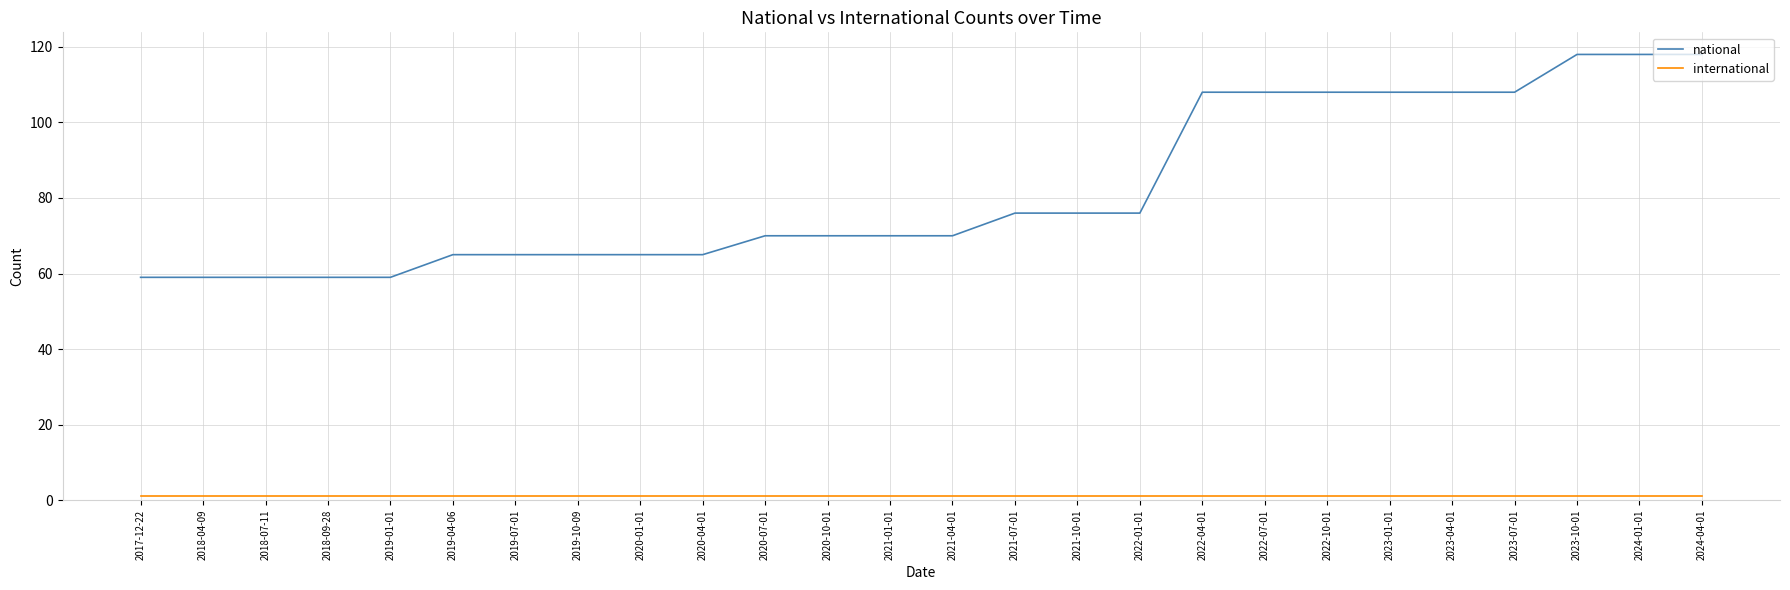

Which series has the largest total across all categories?

national